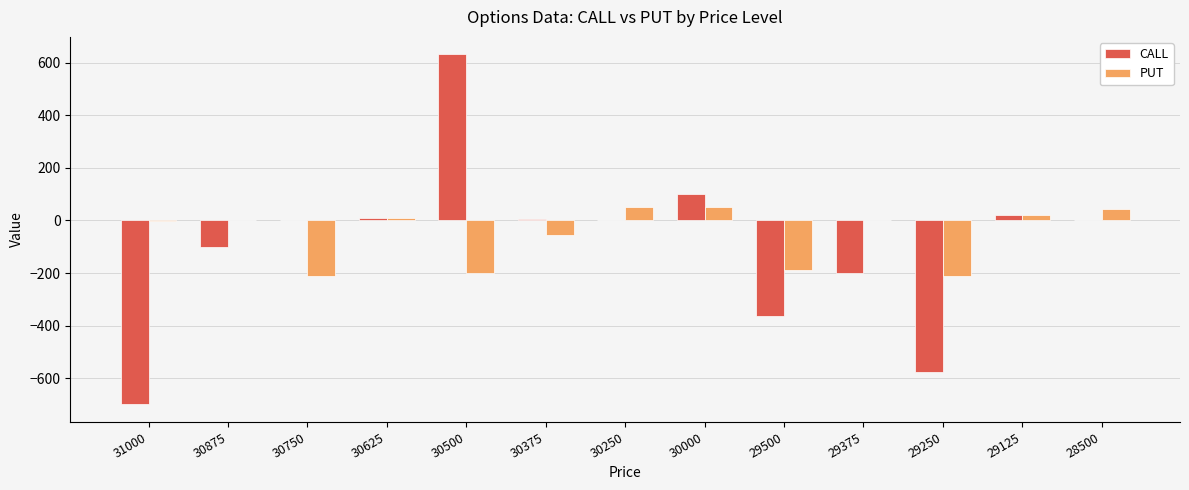

Which category has the highest value across all series?

30500